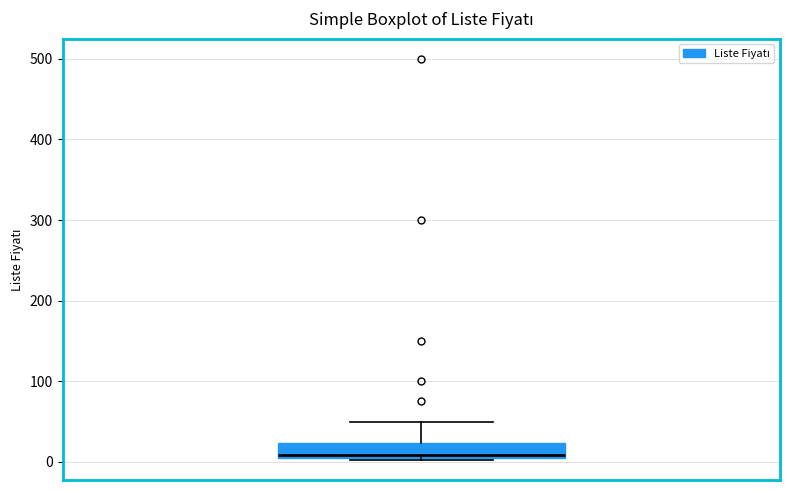

Read this box plot against the y-axis: the position of the median line, the range covered by the box, and the ends of both whiskers. The values are not printed on the chart, so give them approximately, as read against the axis.

median 10, box 10 to 20, whiskers 0 to 50